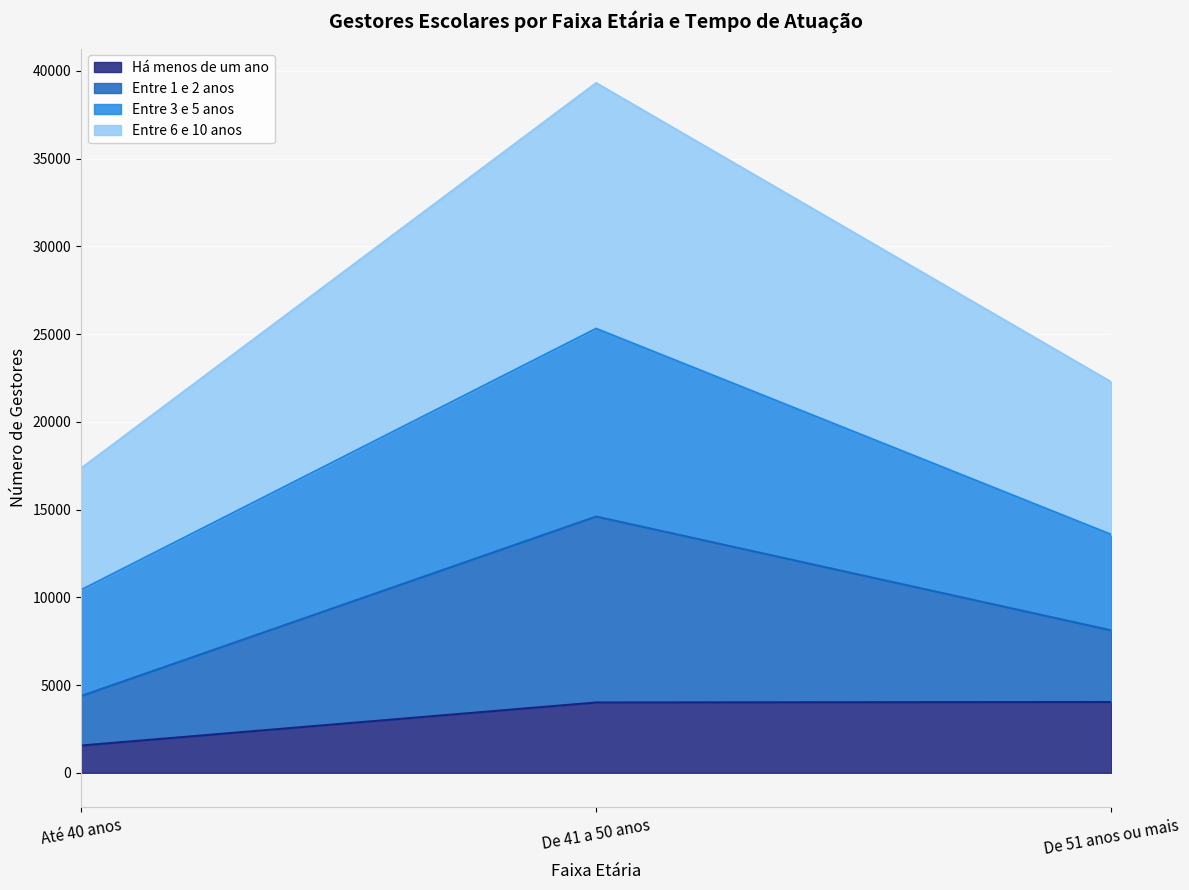

The value of Entre 1 e 2 anos at Até 40 anos is 4162. True or false?

False